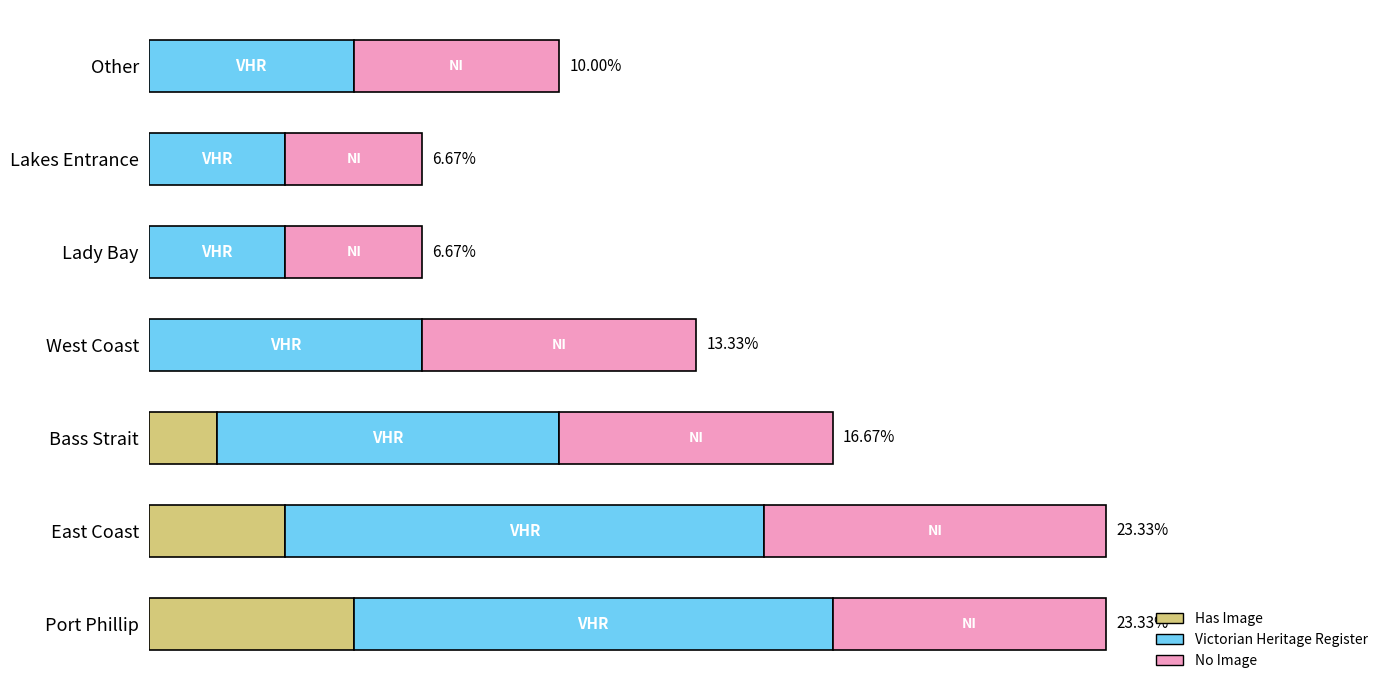

Which series has the largest total across all categories?

Victorian Heritage Register